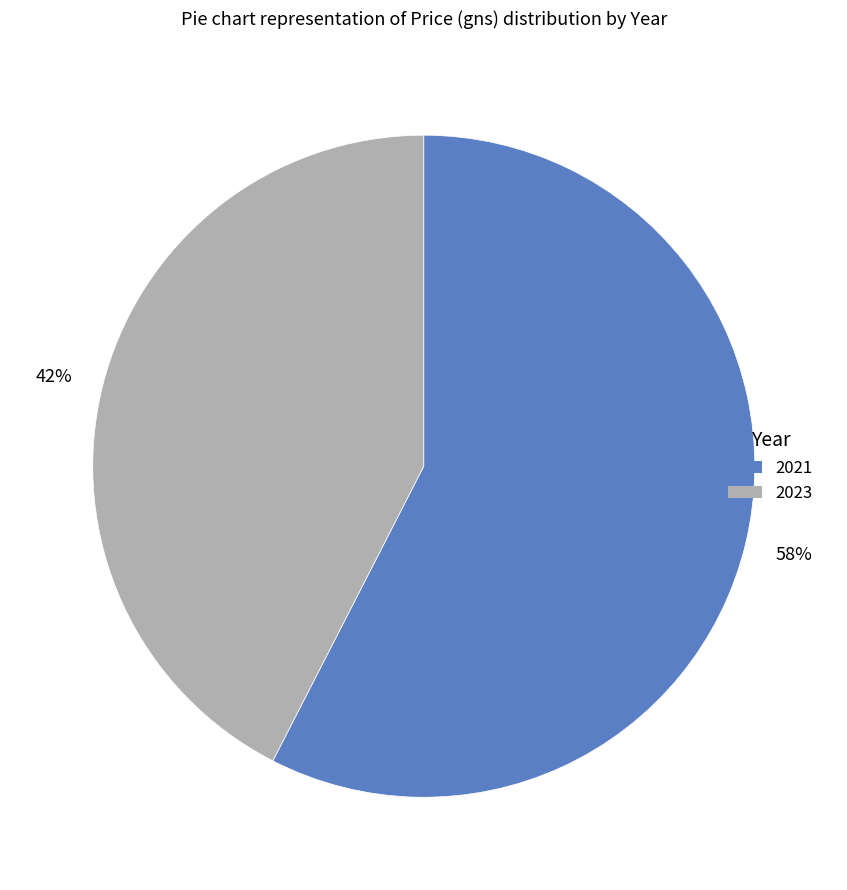

Which slice is the smallest?

2023